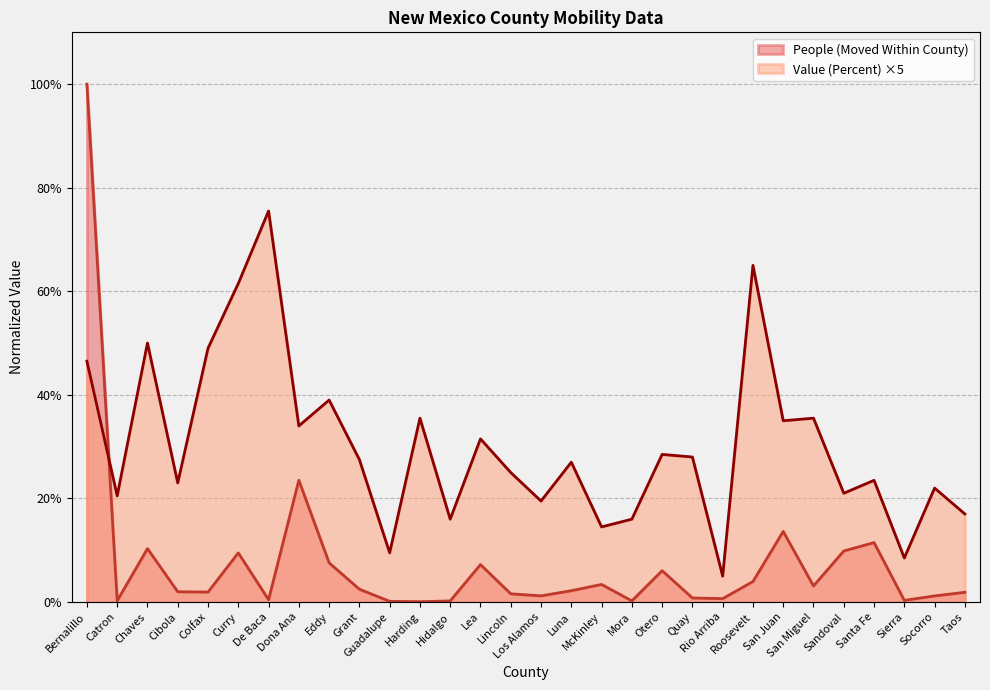

Reading left to right, what are all the values shown in this chart?

People (Moved Within County): 100.0	0.2	10.3	2.0	1.9	9.5	0.4	23.5	7.6	2.5	0.1	0.1	0.2	7.2	1.6	1.2	2.2	3.4	0.2	6.1	0.8	0.7	4.0	13.6	3.1	9.9	11.5	0.3	1.2	1.9
Value (Percent): 46.5	20.5	50.0	23.0	49.0	61.5	75.5	34.0	39.0	27.5	9.5	35.5	16.0	31.5	25.0	19.5	27.0	14.5	16.0	28.5	28.0	5.0	65.0	35.0	35.5	21.0	23.5	8.5	22.0	17.0